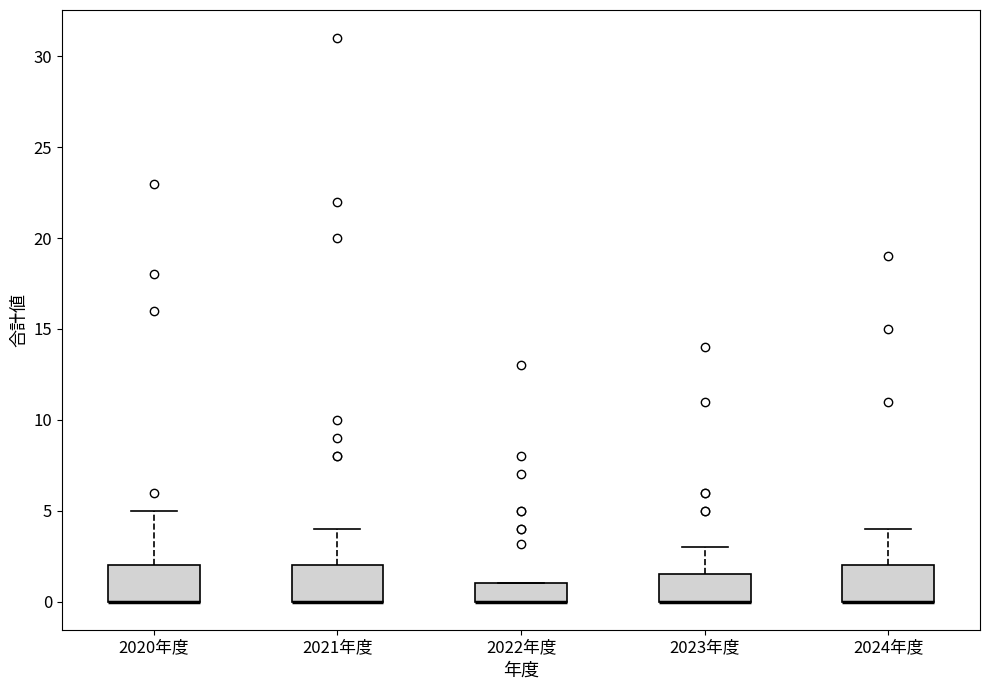

Where is the upper edge of the box for 2022年度 on the y-axis? The values are not printed on the chart, so give them approximately, as read against the axis.

1.0